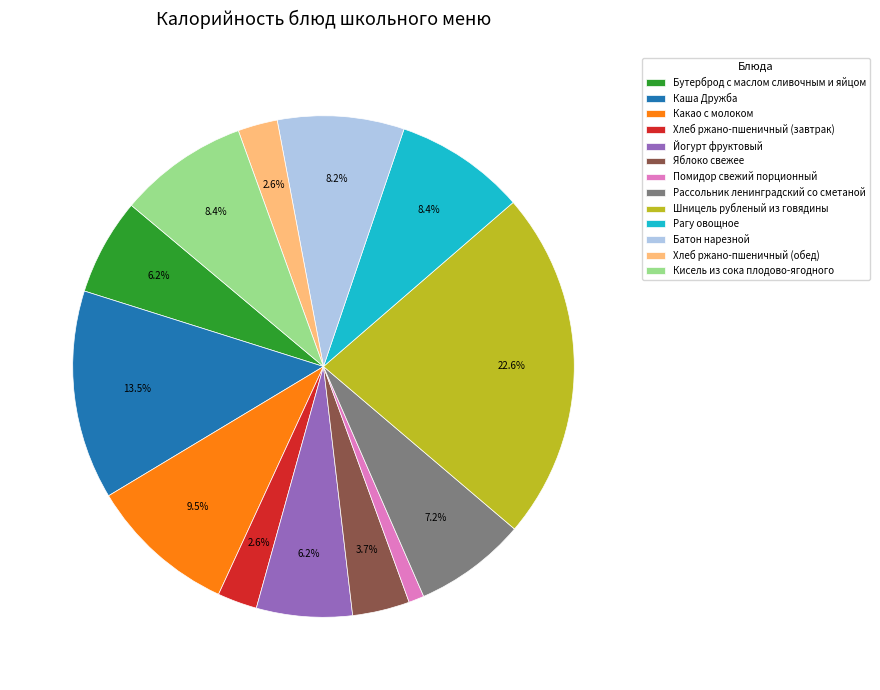

Combined, do Рагу овощное and Яблоко свежее account for over 50%?

No